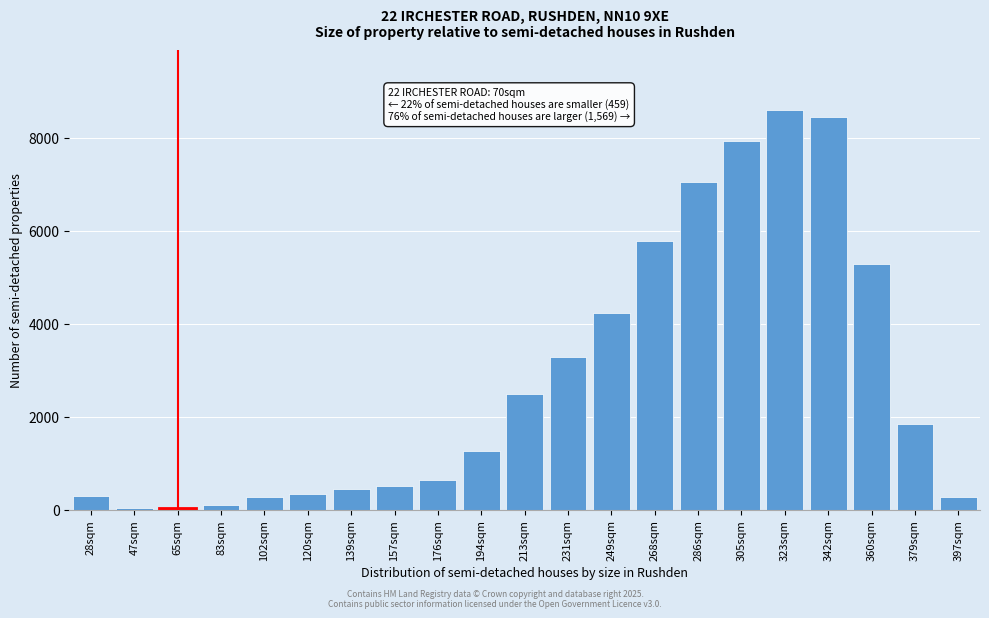

Is it true that the value at 323sqm is 8593?

True